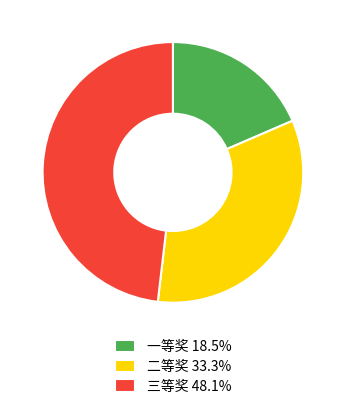

Which has a higher value, 三等奖 or 一等奖?

三等奖